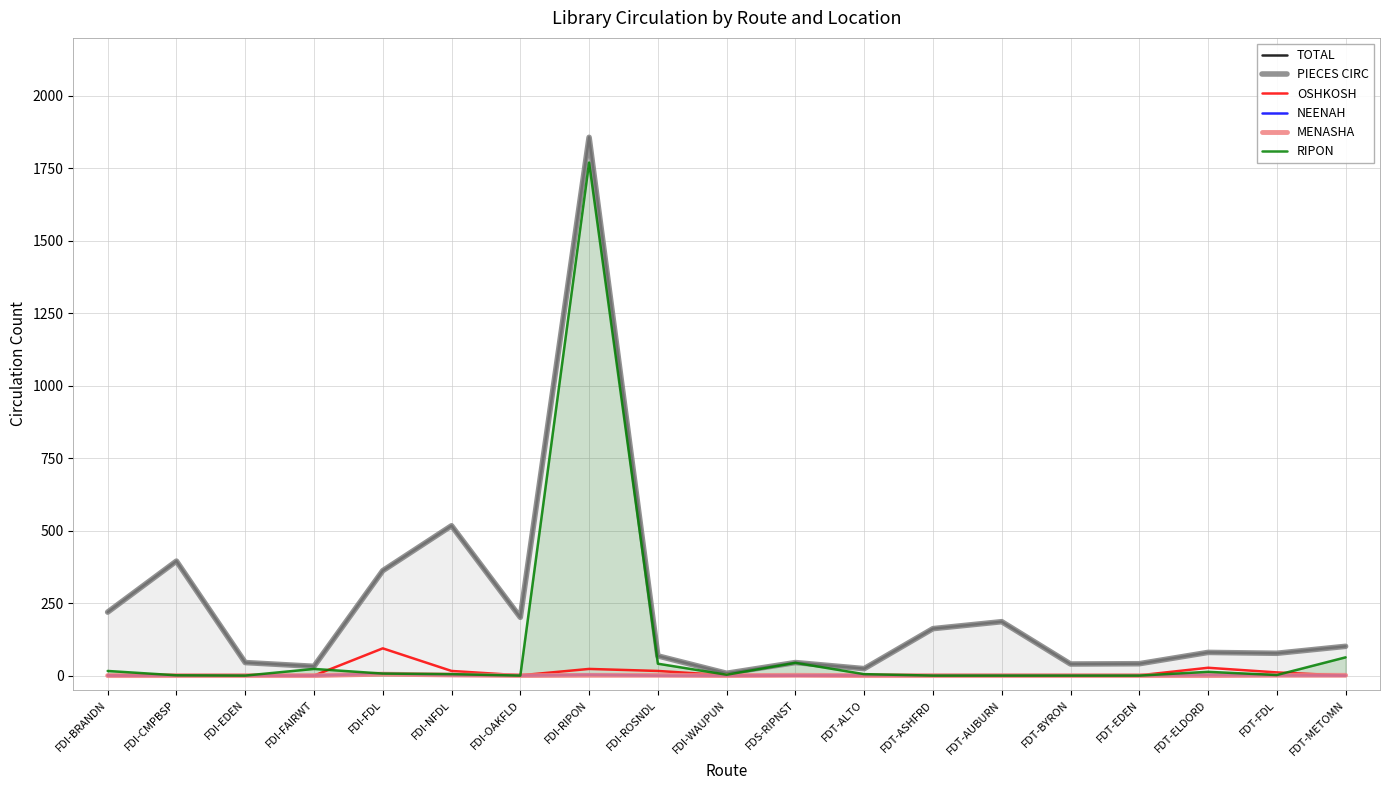

The PIECES CIRC series shows 1179 at FDI-RIPON. True or false?

False